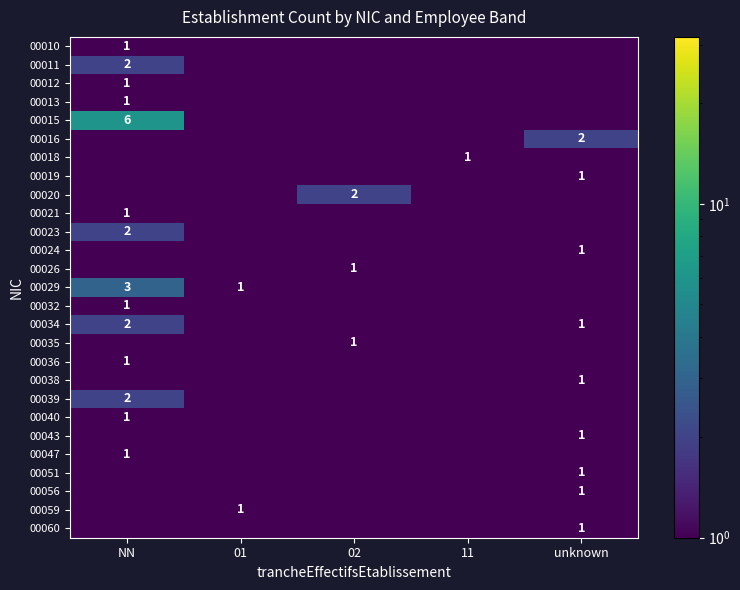

Is it true that 00019 equals 1.0 at unknown?

True